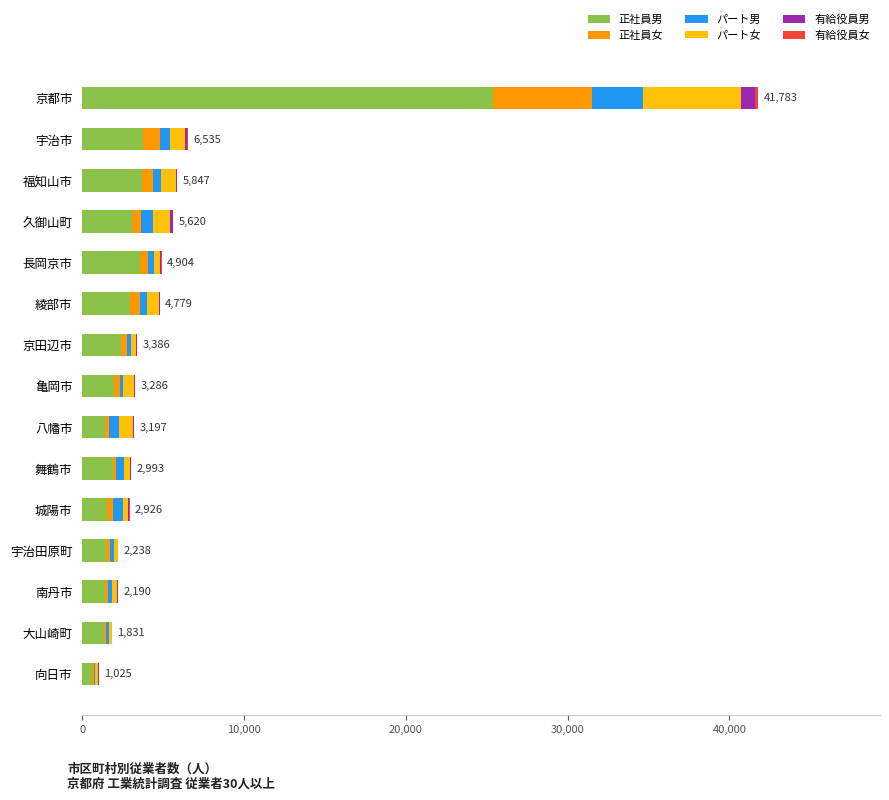

What is the sum of all 正社員男 values?

56503